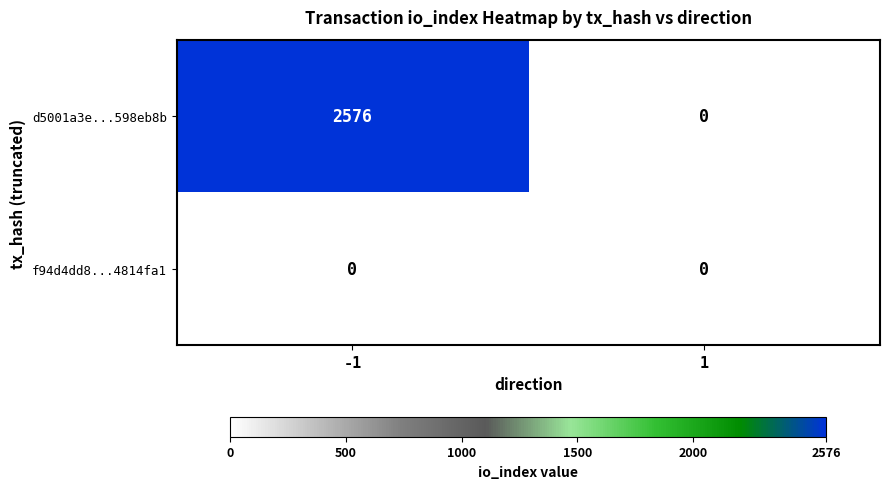

Rank the series by their average value, from highest to lowest.

d5001a3e...598eb8b, f94d4dd8...4814fa1